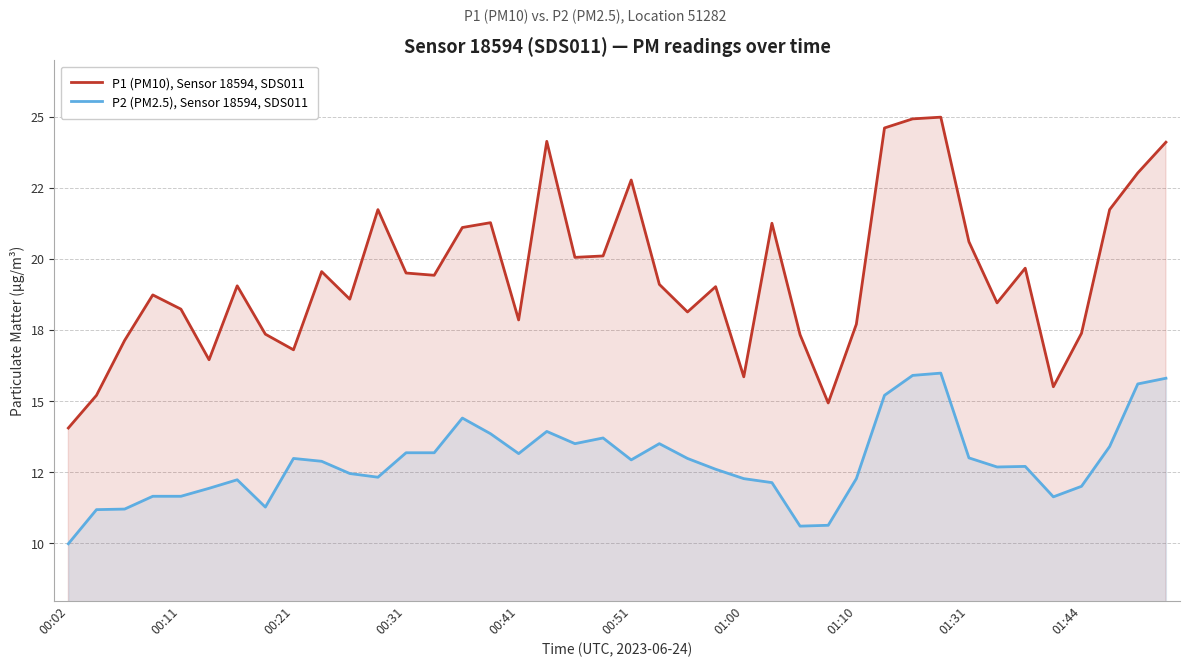

At which category is the sum across all series the highest?

31